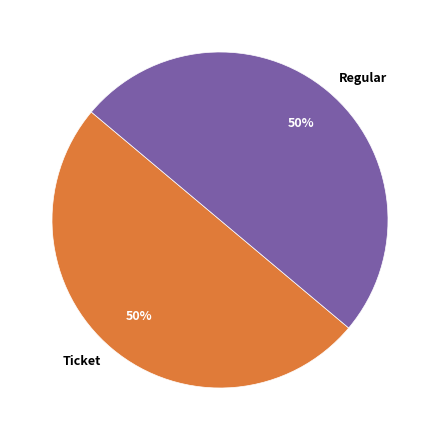

Is it true that Regular is 50% of the pie?

True